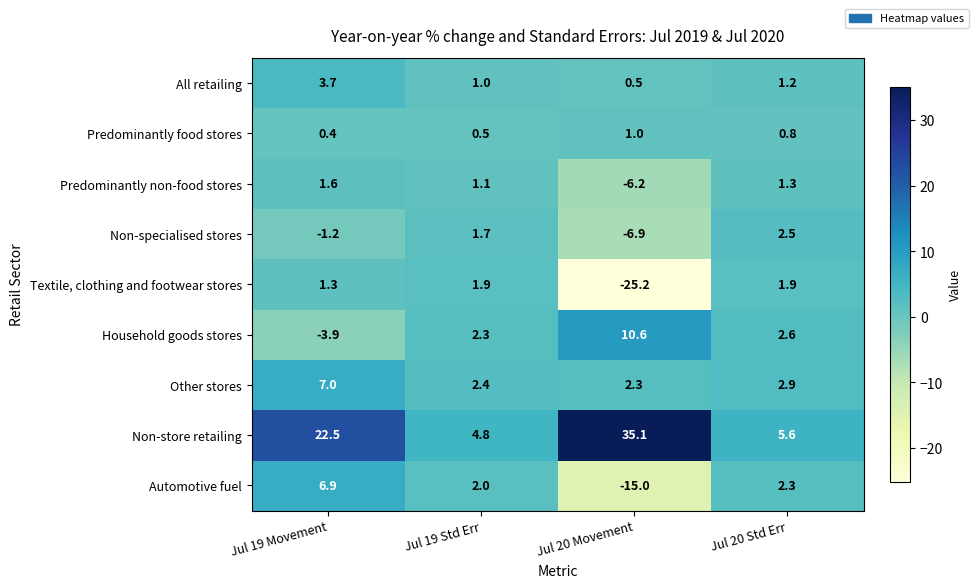

At which label does Predominantly non-food stores first exceed 1?

Jul 19 Movement